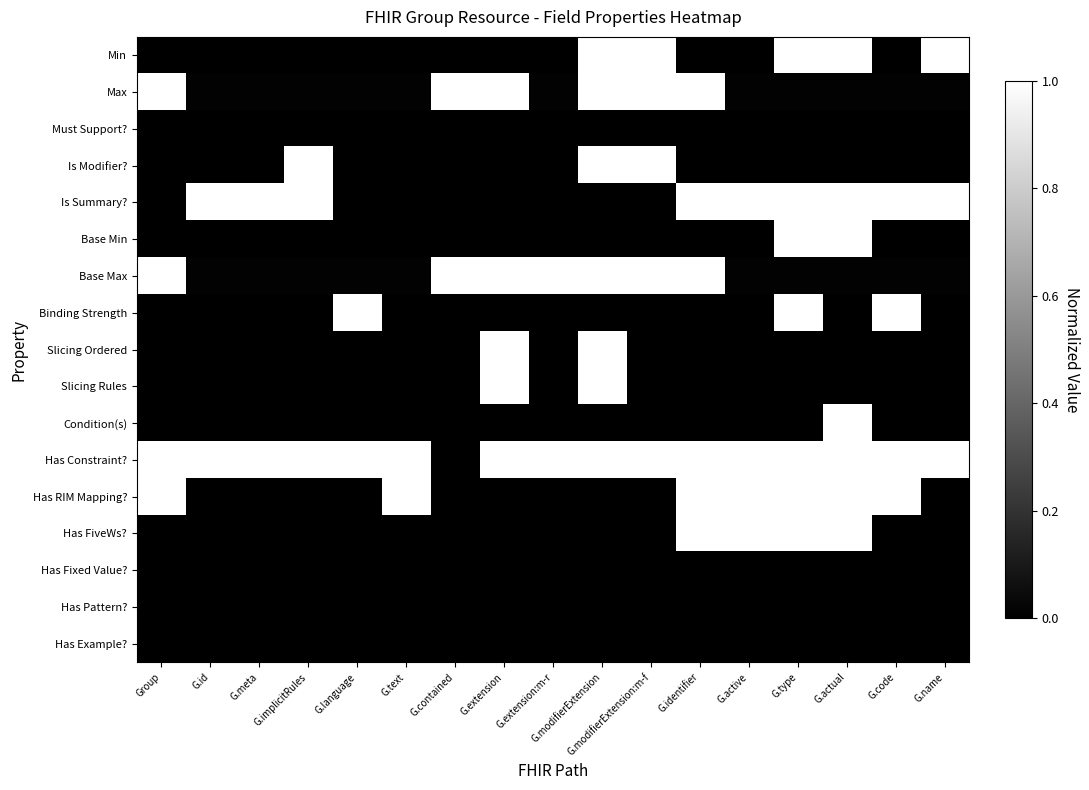

Reading left to right, list all the values displayed in this chart.

Min: Group=0.0	G.id=0.0	G.meta=0.0	G.implicitRules=0.0	G.language=0.0	G.text=0.0	G.contained=0.0	G.extension=0.0	G.extension:m-r=0.0	G.modifierExtension=1.0	G.modifierExtension:m-f=1.0	G.identifier=0.0	G.active=0.0	G.type=1.0	G.actual=1.0	G.code=0.0	G.name=1.0
Max: Group=1.0	G.id=0.0	G.meta=0.0	G.implicitRules=0.0	G.language=0.0	G.text=0.0	G.contained=1.0	G.extension=1.0	G.extension:m-r=0.0	G.modifierExtension=1.0	G.modifierExtension:m-f=1.0	G.identifier=1.0	G.active=0.0	G.type=0.0	G.actual=0.0	G.code=0.0	G.name=0.0
Must Support?: Group=0.0	G.id=0.0	G.meta=0.0	G.implicitRules=0.0	G.language=0.0	G.text=0.0	G.contained=0.0	G.extension=0.0	G.extension:m-r=0.0	G.modifierExtension=0.0	G.modifierExtension:m-f=0.0	G.identifier=0.0	G.active=0.0	G.type=0.0	G.actual=0.0	G.code=0.0	G.name=0.0
Is Modifier?: Group=0.0	G.id=0.0	G.meta=0.0	G.implicitRules=1.0	G.language=0.0	G.text=0.0	G.contained=0.0	G.extension=0.0	G.extension:m-r=0.0	G.modifierExtension=1.0	G.modifierExtension:m-f=1.0	G.identifier=0.0	G.active=0.0	G.type=0.0	G.actual=0.0	G.code=0.0	G.name=0.0
Is Summary?: Group=0.0	G.id=1.0	G.meta=1.0	G.implicitRules=1.0	G.language=0.0	G.text=0.0	G.contained=0.0	G.extension=0.0	G.extension:m-r=0.0	G.modifierExtension=0.0	G.modifierExtension:m-f=0.0	G.identifier=1.0	G.active=1.0	G.type=1.0	G.actual=1.0	G.code=1.0	G.name=1.0
Base Min: Group=0.0	G.id=0.0	G.meta=0.0	G.implicitRules=0.0	G.language=0.0	G.text=0.0	G.contained=0.0	G.extension=0.0	G.extension:m-r=0.0	G.modifierExtension=0.0	G.modifierExtension:m-f=0.0	G.identifier=0.0	G.active=0.0	G.type=1.0	G.actual=1.0	G.code=0.0	G.name=0.0
Base Max: Group=1.0	G.id=0.0	G.meta=0.0	G.implicitRules=0.0	G.language=0.0	G.text=0.0	G.contained=1.0	G.extension=1.0	G.extension:m-r=1.0	G.modifierExtension=1.0	G.modifierExtension:m-f=1.0	G.identifier=1.0	G.active=0.0	G.type=0.0	G.actual=0.0	G.code=0.0	G.name=0.0
Binding Strength: Group=0.0	G.id=0.0	G.meta=0.0	G.implicitRules=0.0	G.language=1.0	G.text=0.0	G.contained=0.0	G.extension=0.0	G.extension:m-r=0.0	G.modifierExtension=0.0	G.modifierExtension:m-f=0.0	G.identifier=0.0	G.active=0.0	G.type=1.0	G.actual=0.0	G.code=1.0	G.name=0.0
Slicing Ordered: Group=0.0	G.id=0.0	G.meta=0.0	G.implicitRules=0.0	G.language=0.0	G.text=0.0	G.contained=0.0	G.extension=1.0	G.extension:m-r=0.0	G.modifierExtension=1.0	G.modifierExtension:m-f=0.0	G.identifier=0.0	G.active=0.0	G.type=0.0	G.actual=0.0	G.code=0.0	G.name=0.0
Slicing Rules: Group=0.0	G.id=0.0	G.meta=0.0	G.implicitRules=0.0	G.language=0.0	G.text=0.0	G.contained=0.0	G.extension=1.0	G.extension:m-r=0.0	G.modifierExtension=1.0	G.modifierExtension:m-f=0.0	G.identifier=0.0	G.active=0.0	G.type=0.0	G.actual=0.0	G.code=0.0	G.name=0.0
Condition(s): Group=0.0	G.id=0.0	G.meta=0.0	G.implicitRules=0.0	G.language=0.0	G.text=0.0	G.contained=0.0	G.extension=0.0	G.extension:m-r=0.0	G.modifierExtension=0.0	G.modifierExtension:m-f=0.0	G.identifier=0.0	G.active=0.0	G.type=0.0	G.actual=1.0	G.code=0.0	G.name=0.0
Has Constraint?: Group=1.0	G.id=1.0	G.meta=1.0	G.implicitRules=1.0	G.language=1.0	G.text=1.0	G.contained=0.0	G.extension=1.0	G.extension:m-r=1.0	G.modifierExtension=1.0	G.modifierExtension:m-f=1.0	G.identifier=1.0	G.active=1.0	G.type=1.0	G.actual=1.0	G.code=1.0	G.name=1.0
Has RIM Mapping?: Group=1.0	G.id=0.0	G.meta=0.0	G.implicitRules=0.0	G.language=0.0	G.text=1.0	G.contained=0.0	G.extension=0.0	G.extension:m-r=0.0	G.modifierExtension=0.0	G.modifierExtension:m-f=0.0	G.identifier=1.0	G.active=1.0	G.type=1.0	G.actual=1.0	G.code=1.0	G.name=0.0
Has FiveWs?: Group=0.0	G.id=0.0	G.meta=0.0	G.implicitRules=0.0	G.language=0.0	G.text=0.0	G.contained=0.0	G.extension=0.0	G.extension:m-r=0.0	G.modifierExtension=0.0	G.modifierExtension:m-f=0.0	G.identifier=1.0	G.active=1.0	G.type=1.0	G.actual=1.0	G.code=0.0	G.name=0.0
Has Fixed Value?: Group=0.0	G.id=0.0	G.meta=0.0	G.implicitRules=0.0	G.language=0.0	G.text=0.0	G.contained=0.0	G.extension=0.0	G.extension:m-r=0.0	G.modifierExtension=0.0	G.modifierExtension:m-f=0.0	G.identifier=0.0	G.active=0.0	G.type=0.0	G.actual=0.0	G.code=0.0	G.name=0.0
Has Pattern?: Group=0.0	G.id=0.0	G.meta=0.0	G.implicitRules=0.0	G.language=0.0	G.text=0.0	G.contained=0.0	G.extension=0.0	G.extension:m-r=0.0	G.modifierExtension=0.0	G.modifierExtension:m-f=0.0	G.identifier=0.0	G.active=0.0	G.type=0.0	G.actual=0.0	G.code=0.0	G.name=0.0
Has Example?: Group=0.0	G.id=0.0	G.meta=0.0	G.implicitRules=0.0	G.language=0.0	G.text=0.0	G.contained=0.0	G.extension=0.0	G.extension:m-r=0.0	G.modifierExtension=0.0	G.modifierExtension:m-f=0.0	G.identifier=0.0	G.active=0.0	G.type=0.0	G.actual=0.0	G.code=0.0	G.name=0.0